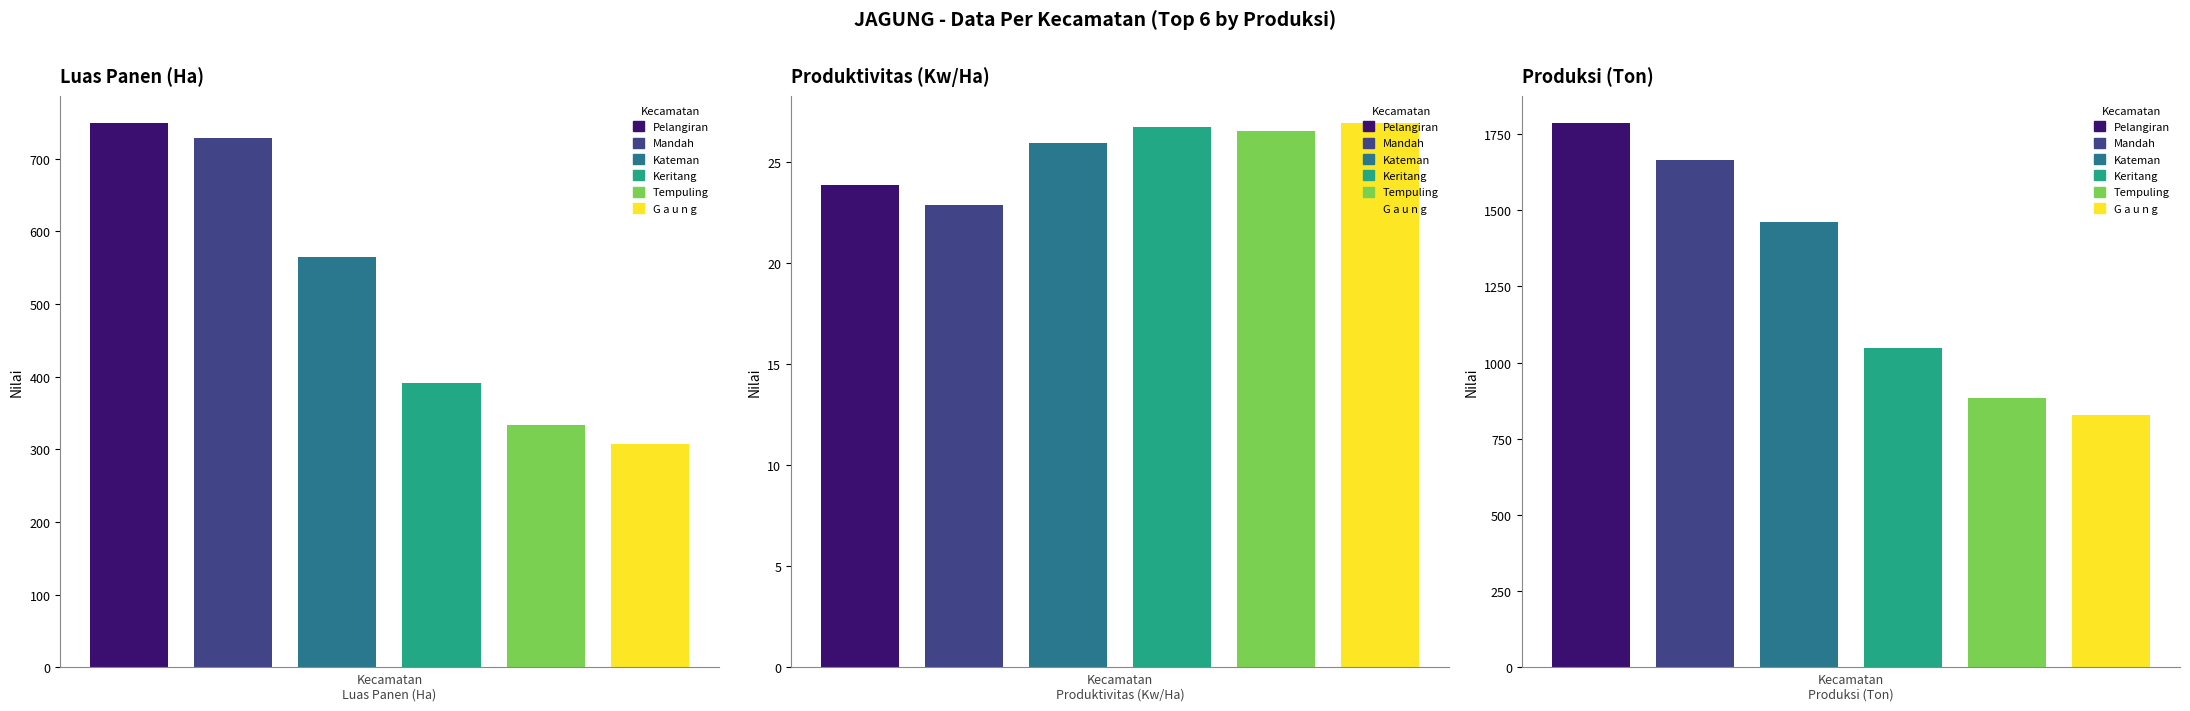

Does the chart contain stacked bars?

No